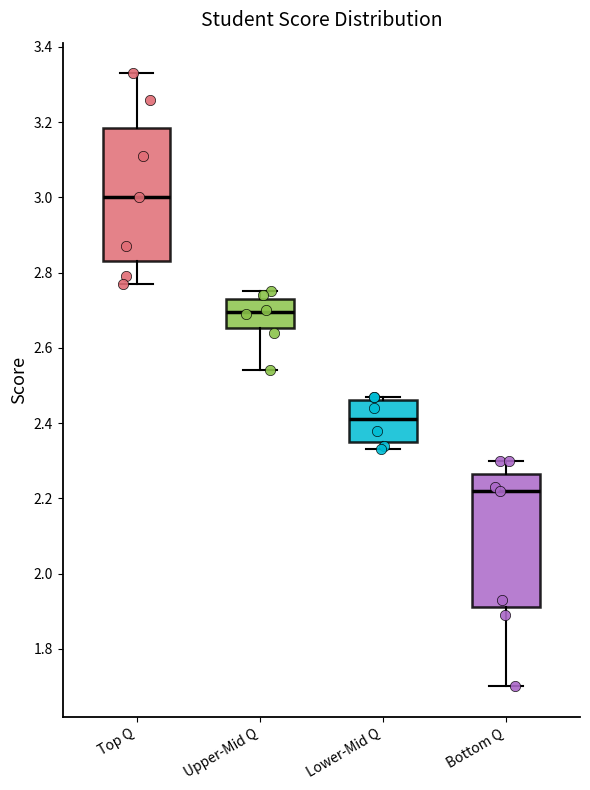

Reading left to right, read every box against the y-axis: the position of its median line, the range the box covers, and the ends of its whiskers. The values are not printed on the chart, so give them approximately, as read against the axis.

Top Q: median 3.00, box 2.84 to 3.18, whiskers 2.78 to 3.34
Upper-Mid Q: median 2.70, box 2.66 to 2.74, whiskers 2.54 to 2.76
Lower-Mid Q: median 2.42, box 2.36 to 2.46, whiskers 2.34 to 2.48
Bottom Q: median 2.22, box 1.92 to 2.26, whiskers 1.70 to 2.30